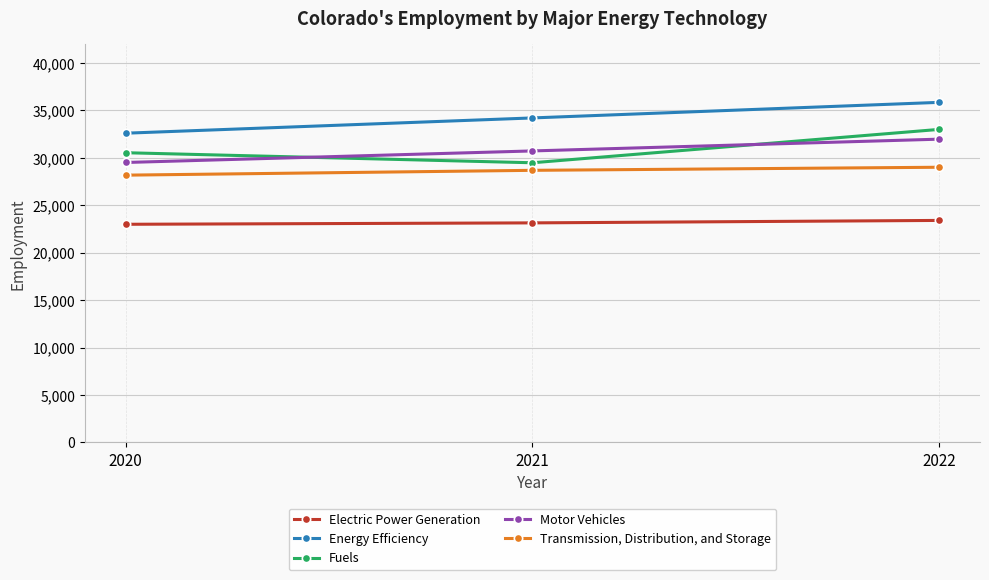

Where is Fuels nearest to the value 31238?

2020